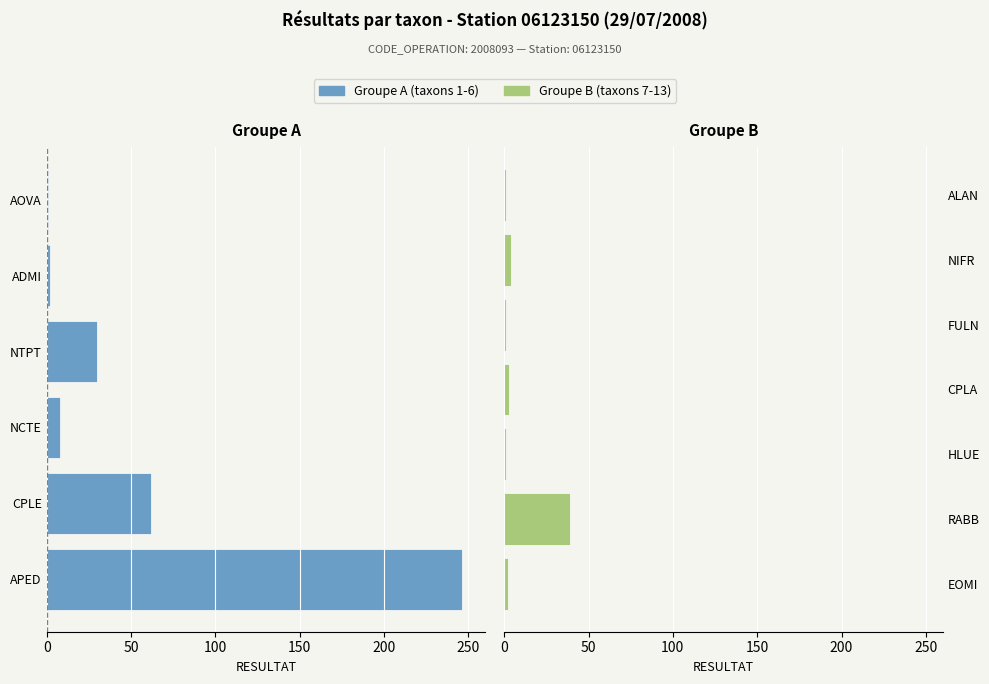

How many values exceed 3?

6